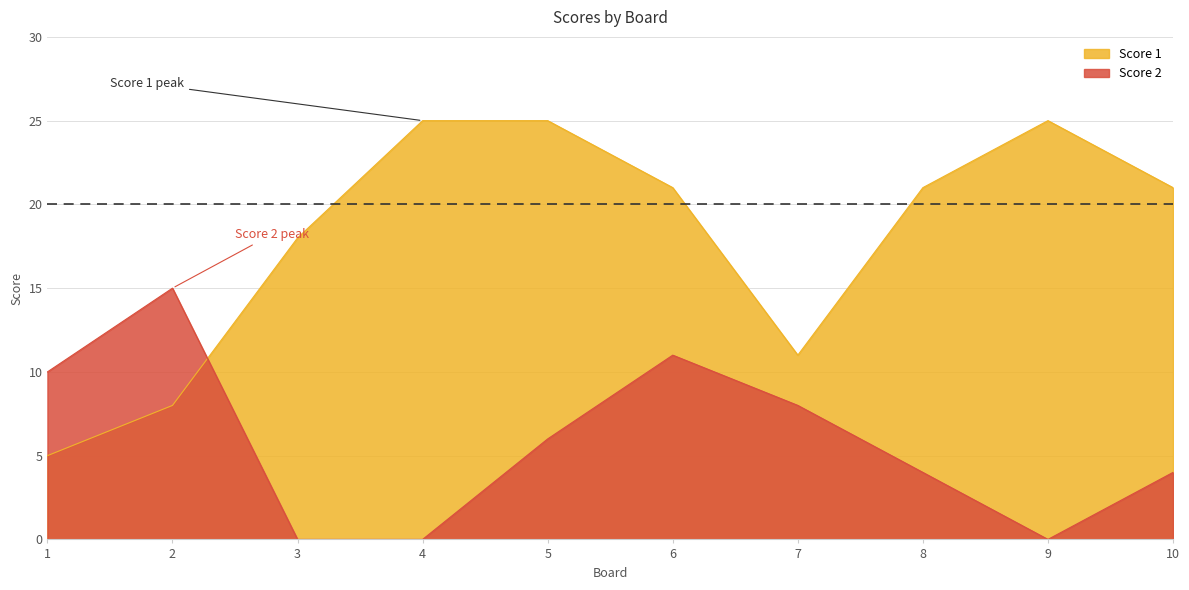

What are all the series names shown in the legend?

Score 1, Score 2